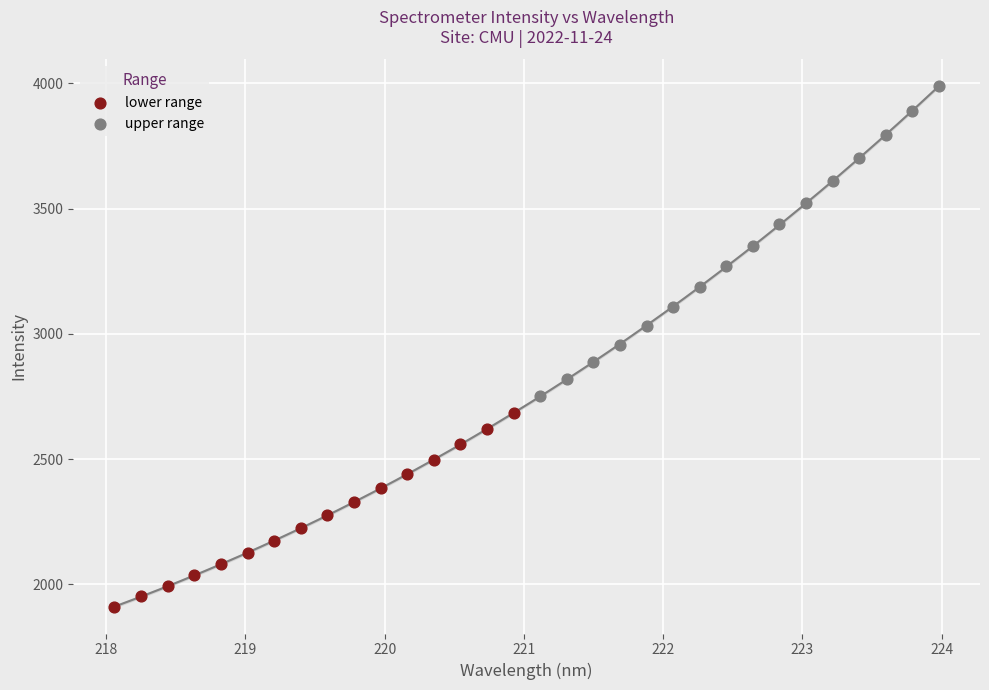

Which series reaches the maximum Y coordinate?

upper range